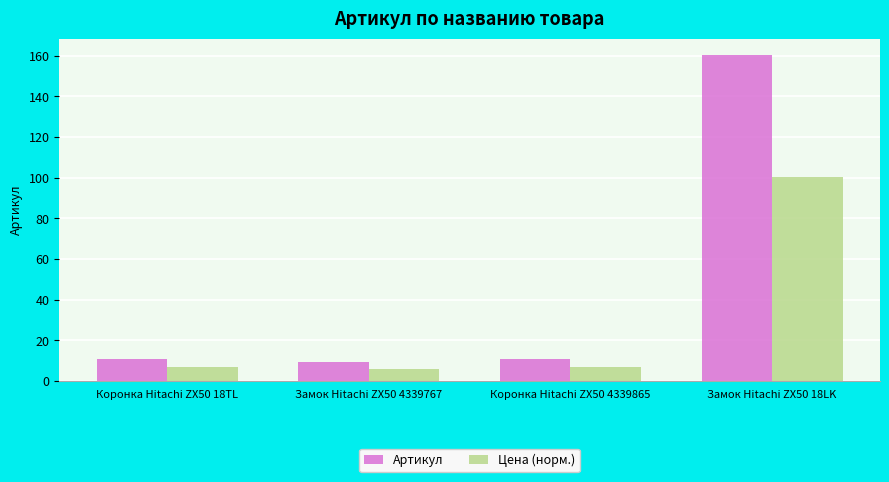

Where does the Цена (норм.) series first go above 6?

Коронка Hitachi ZX50 18TL